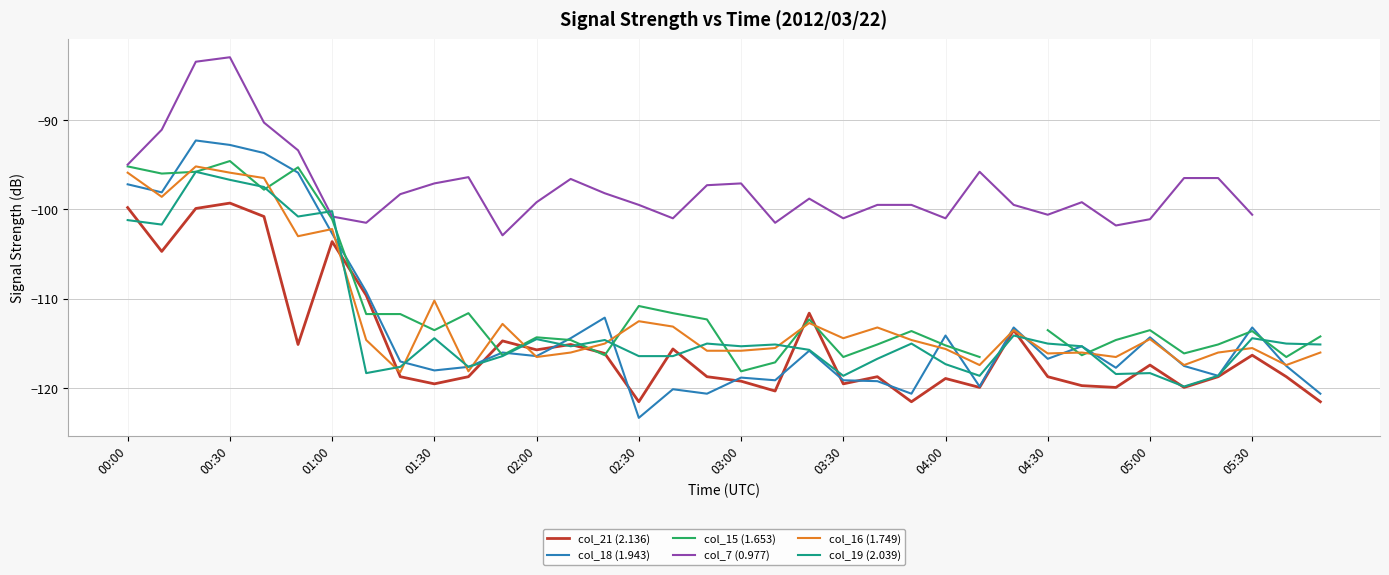

The value of col_21 (2.136) at 02:30 is -184.3. True or false?

False